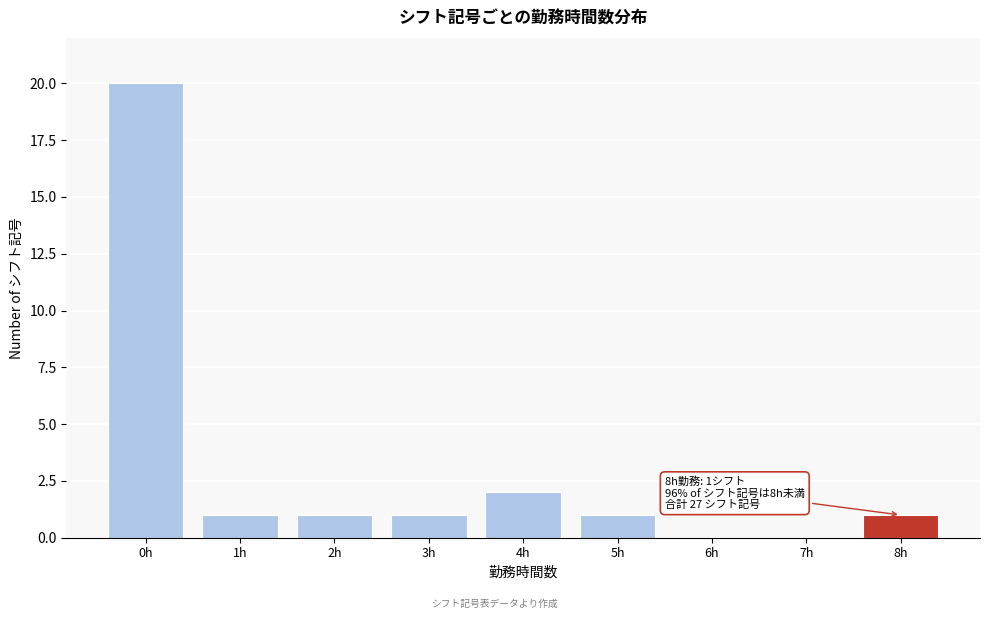

Over which range of the x-axis is the bar tallest?

-0.5 to 0.5